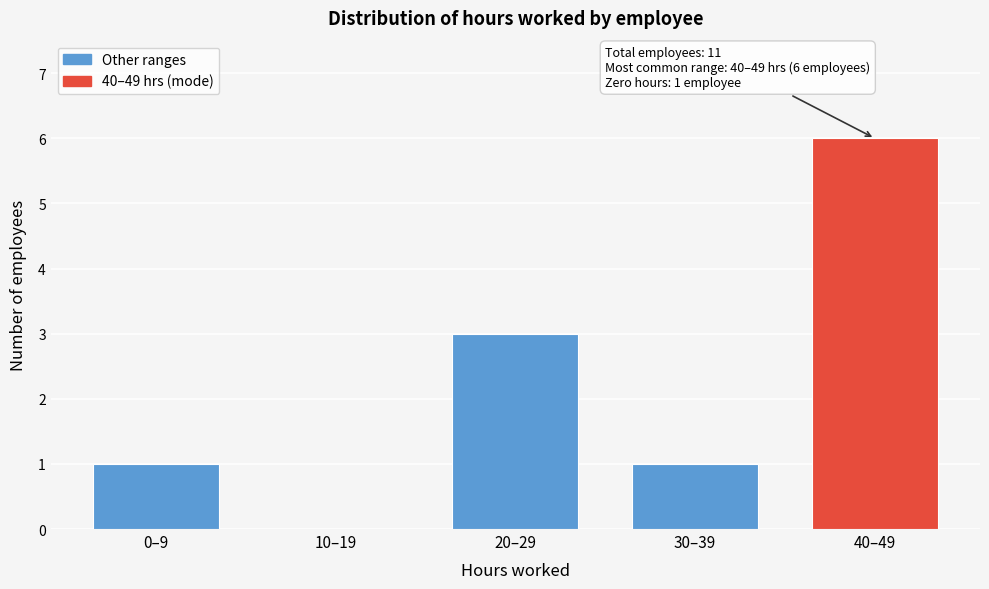

Reading left to right, list all the values displayed in this chart.

0–9=1	10–19=0	20–29=3	30–39=1	40–49=6